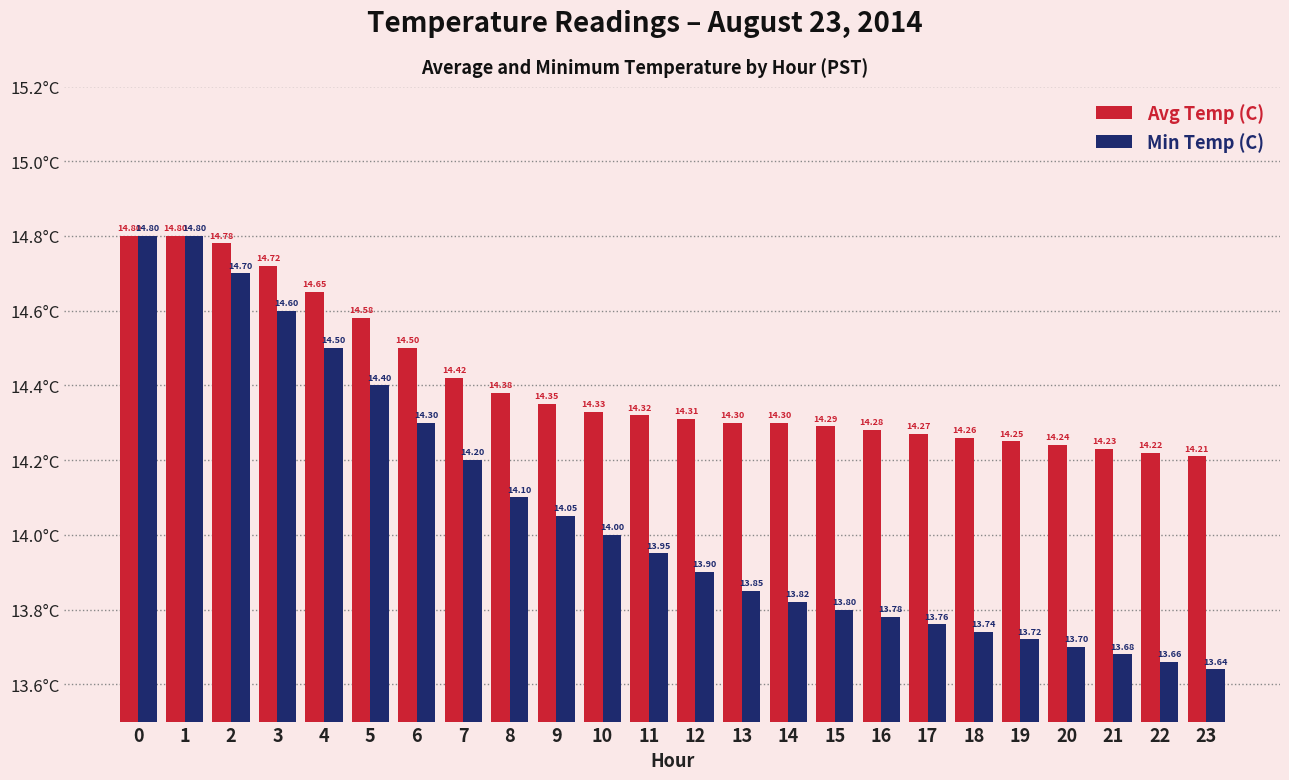

What is the value of the Min Temp (C) bar at the 20th from the left?

13.7